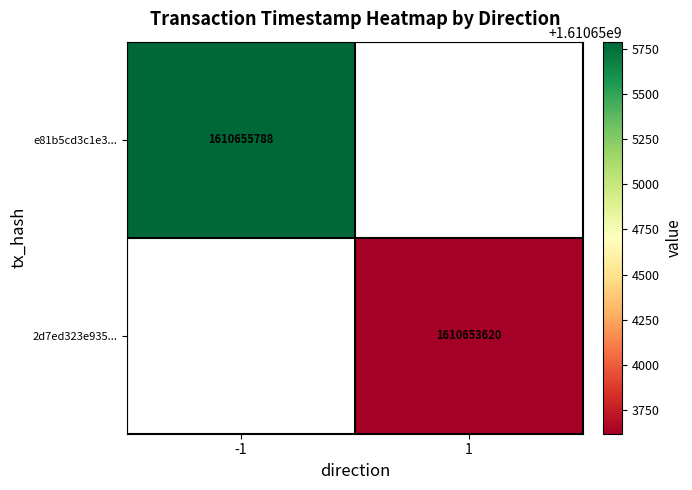

Which has a higher value, 1 or -1?

-1